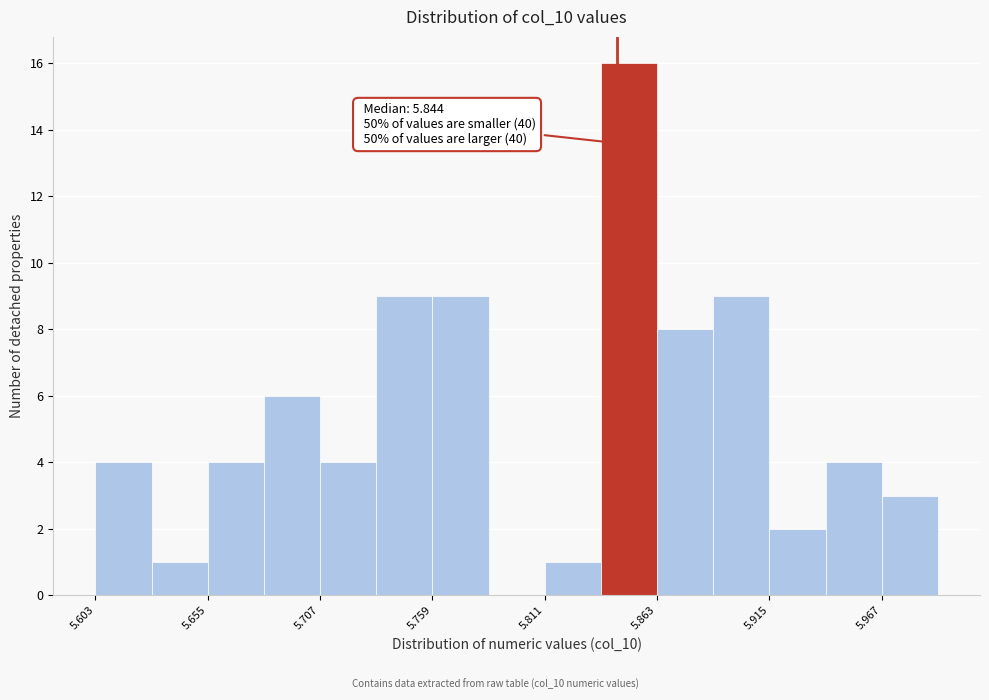

Around what value on the x-axis is the tallest bar? Give the approximate position of its centre, as read against the axis.

5.85